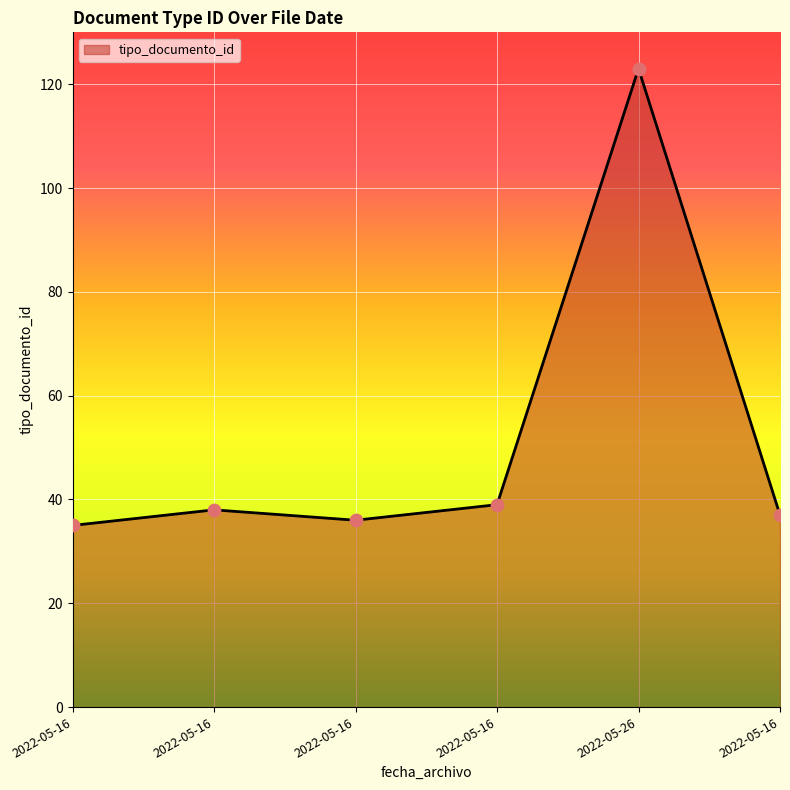

How many series are shown in this chart?

1